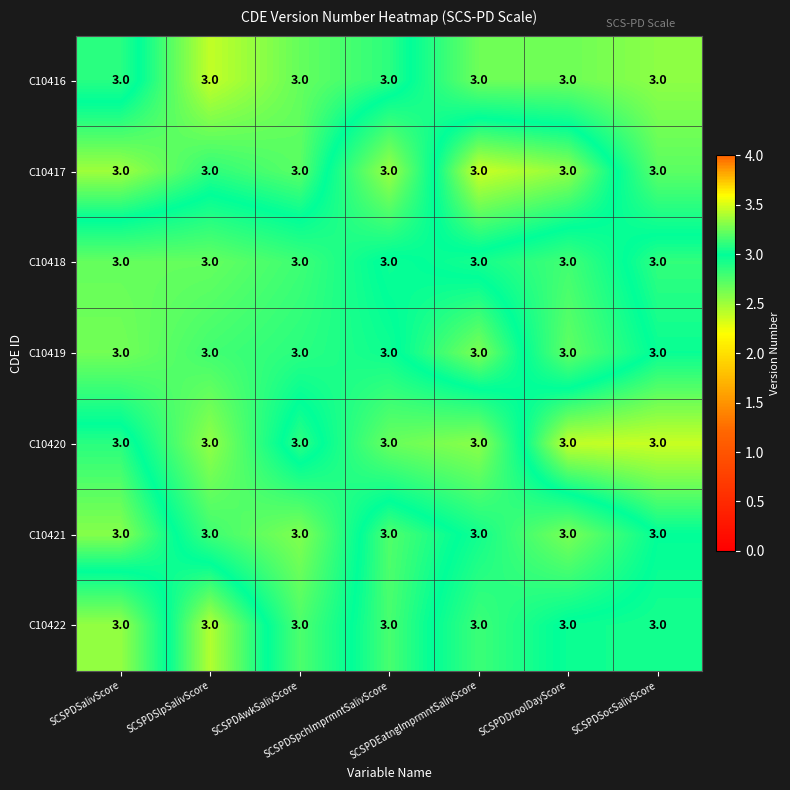

Is the value of C10420 at SCSPDSpchImprmntSalivScore greater than the value of C10419 at SCSPDAwkSalivScore?

No